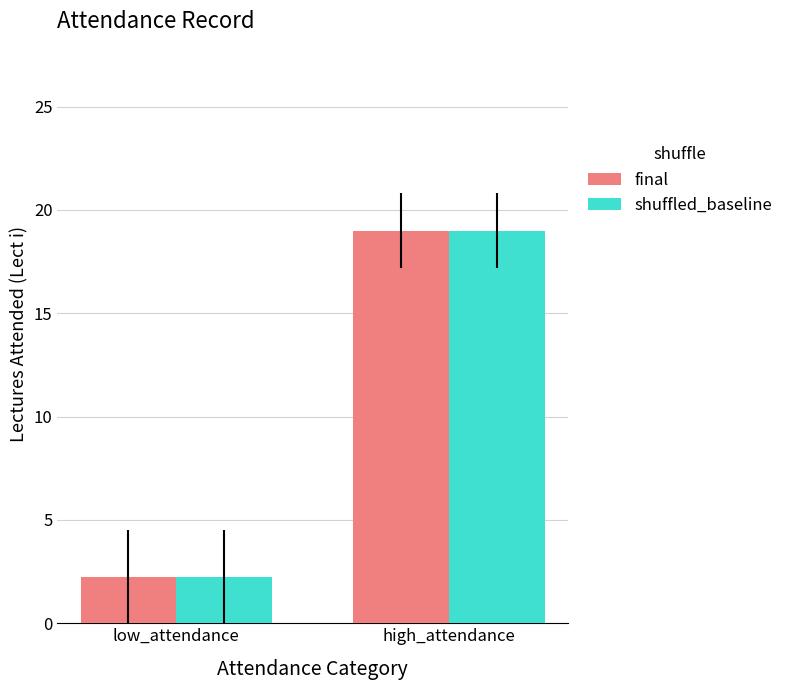

Which category has the lowest value in the shuffled_baseline series?

low_attendance